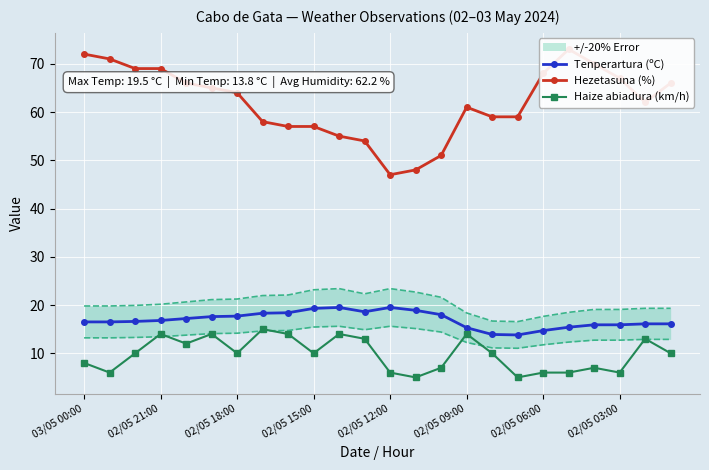

At how many categories does at least one series exceed 12?

24